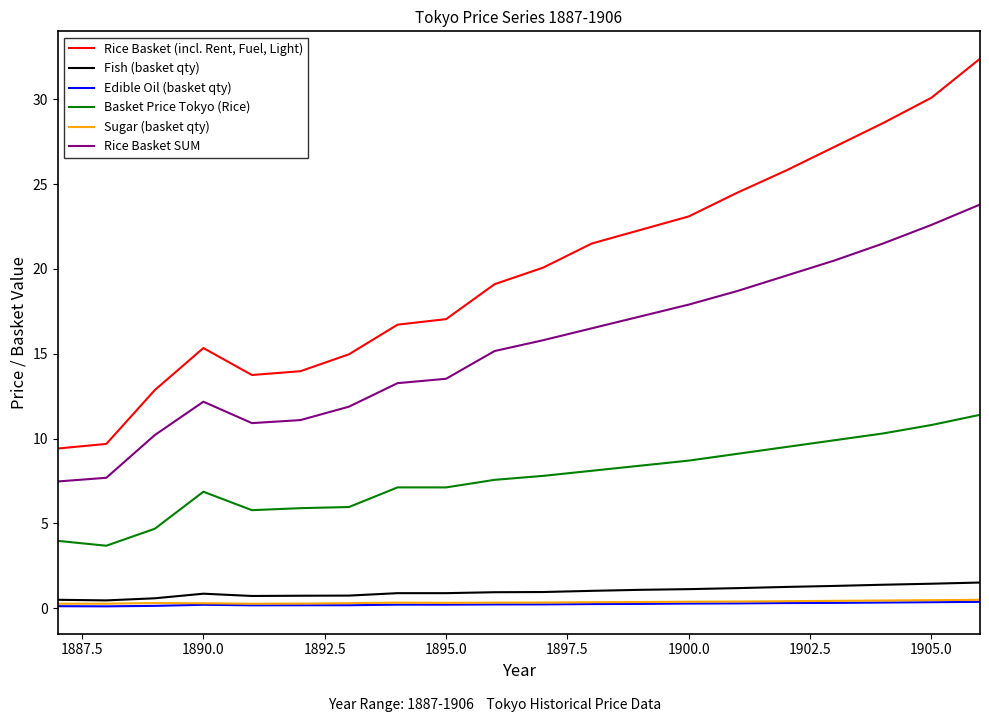

List the series in order of their peak value, lowest first.

Edible Oil (basket qty), Sugar (basket qty), Fish (basket qty), Basket Price Tokyo (Rice), Rice Basket SUM, Rice Basket (incl. Rent, Fuel, Light)